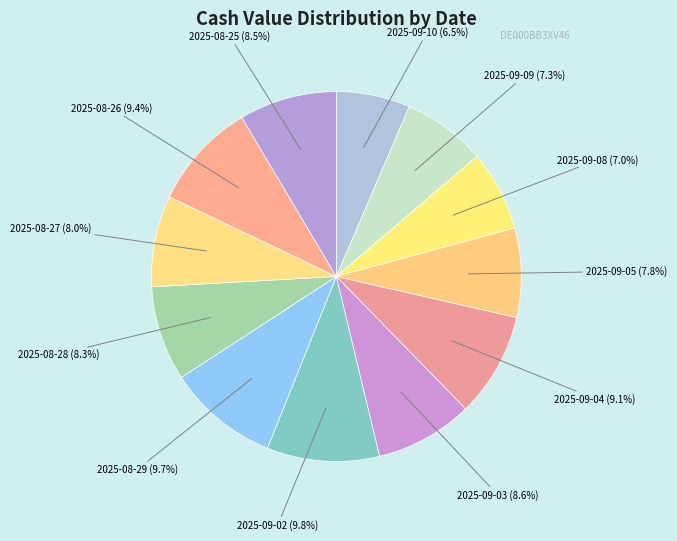

Between 2025-09-10 and 2025-09-02, which is larger?

2025-09-02